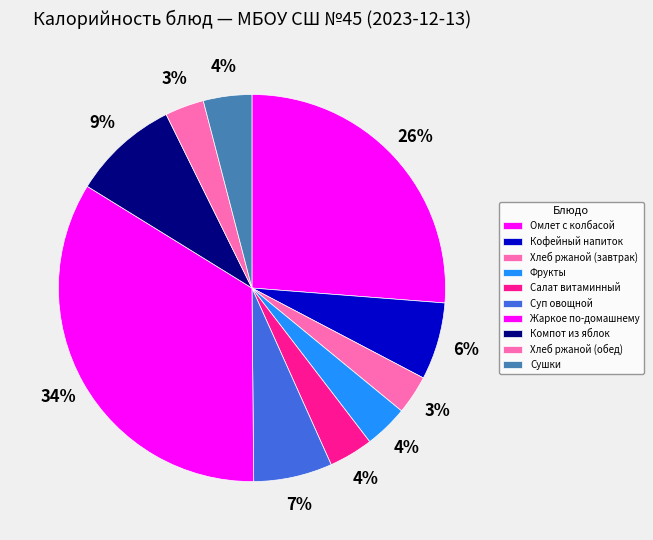

True or false: Фрукты accounts for 15% of the total.

False